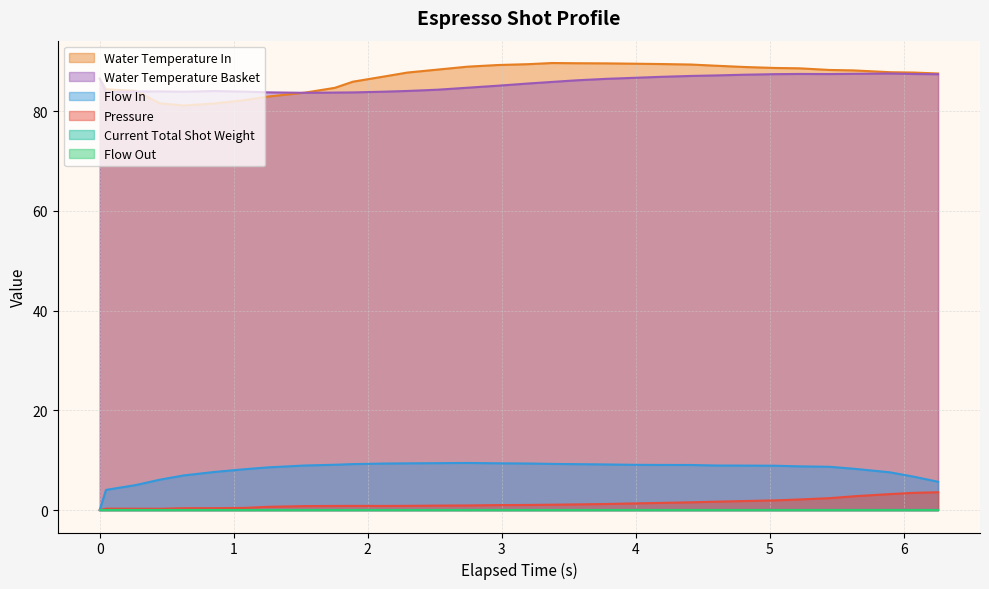

What is the difference between the water_temperature_basket values at 4 and 6?

0.3